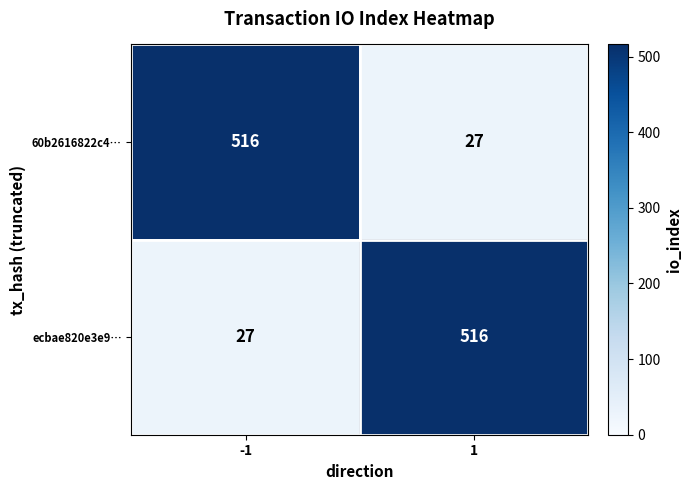

What is the minimum value shown in the chart?

27